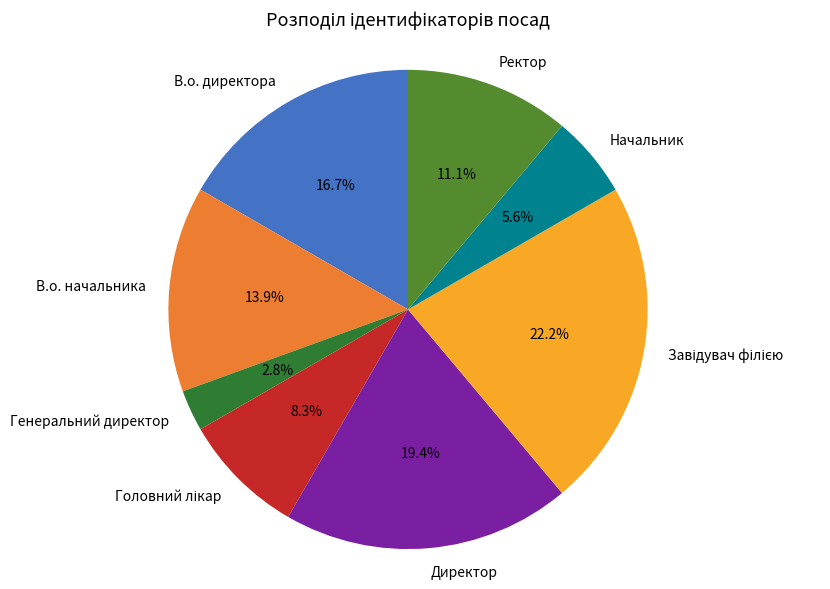

Which has a higher value, В.о. начальника or Директор?

Директор